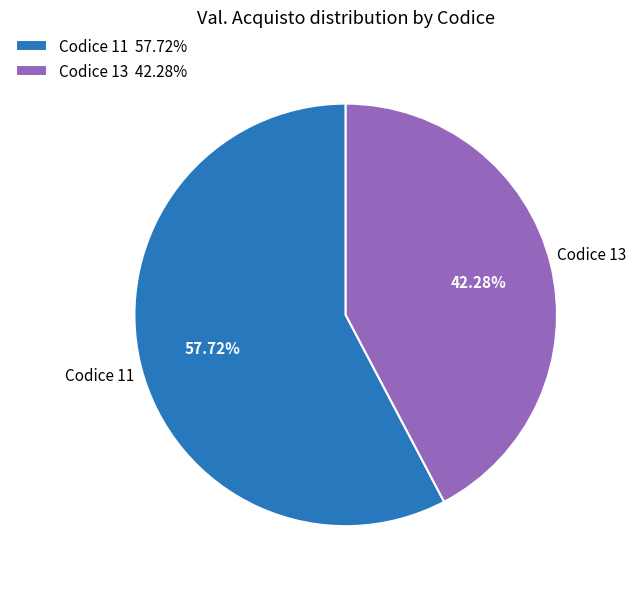

Which category accounts for the majority?

Codice 11 57.72%